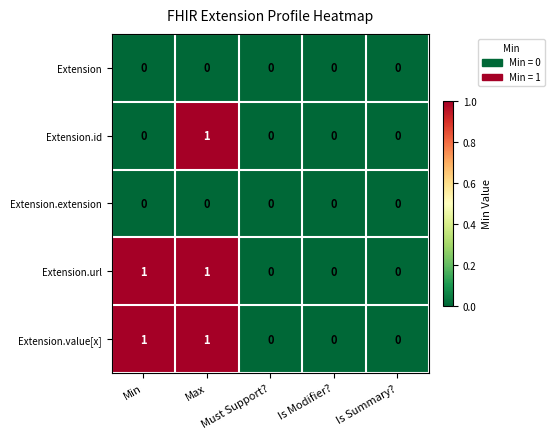

Is it true that Extension.value[x] equals 1 at Max?

True